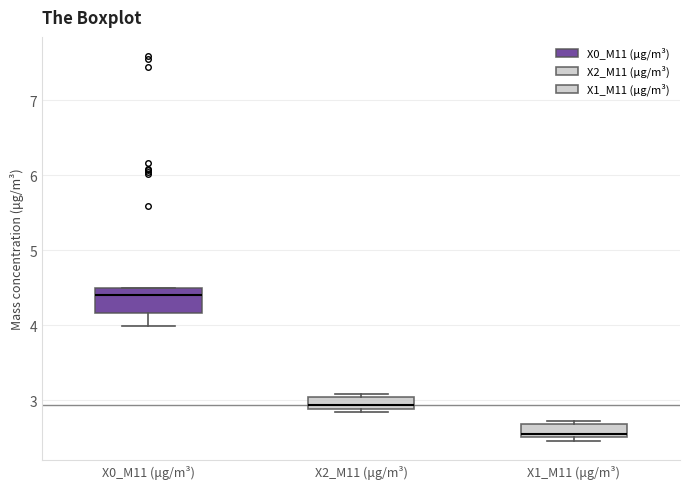

Reading left to right, read every box against the y-axis: the position of its median line, the range the box covers, and the ends of its whiskers. The values are not printed on the chart, so give them approximately, as read against the axis.

X0_M11 (μg/m³): median 4.4, box 4.2 to 4.5, whiskers 4.0 to 4.5
X2_M11 (μg/m³): median 2.9 (inside the box), box 2.9 to 3.1, whiskers 2.9 (just below the box's lower edge) to 3.1 (just above the box's upper edge)
X1_M11 (μg/m³): median 2.6, box 2.5 to 2.7, whiskers 2.5 (just below the box's lower edge) to 2.7 (just above the box's upper edge)